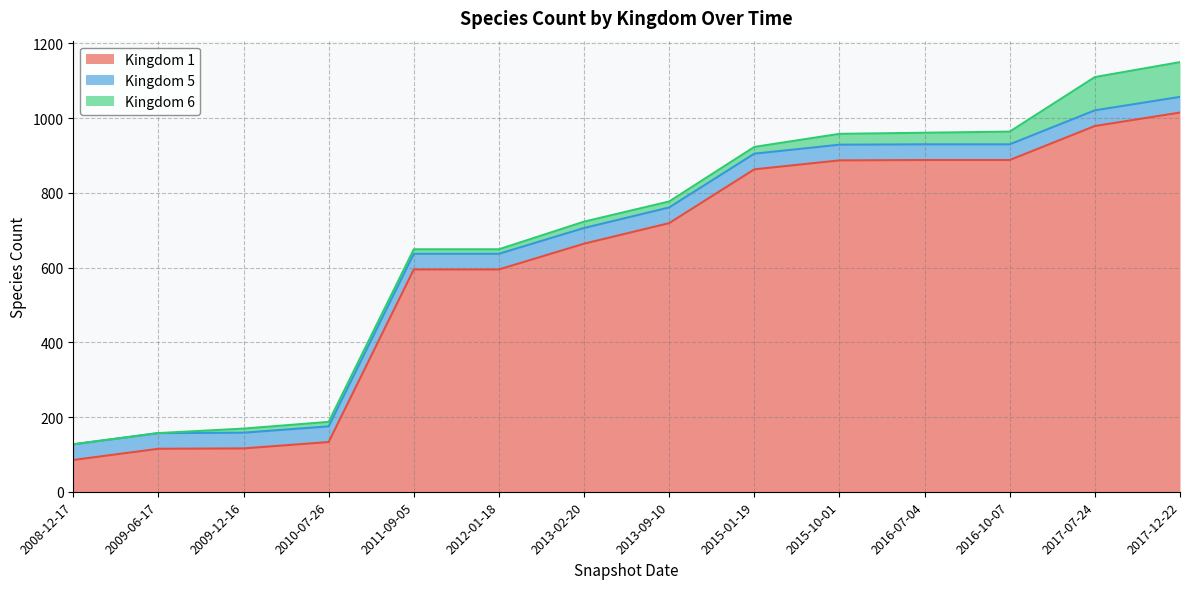

Which series has the widest spread of values?

Kingdom 1